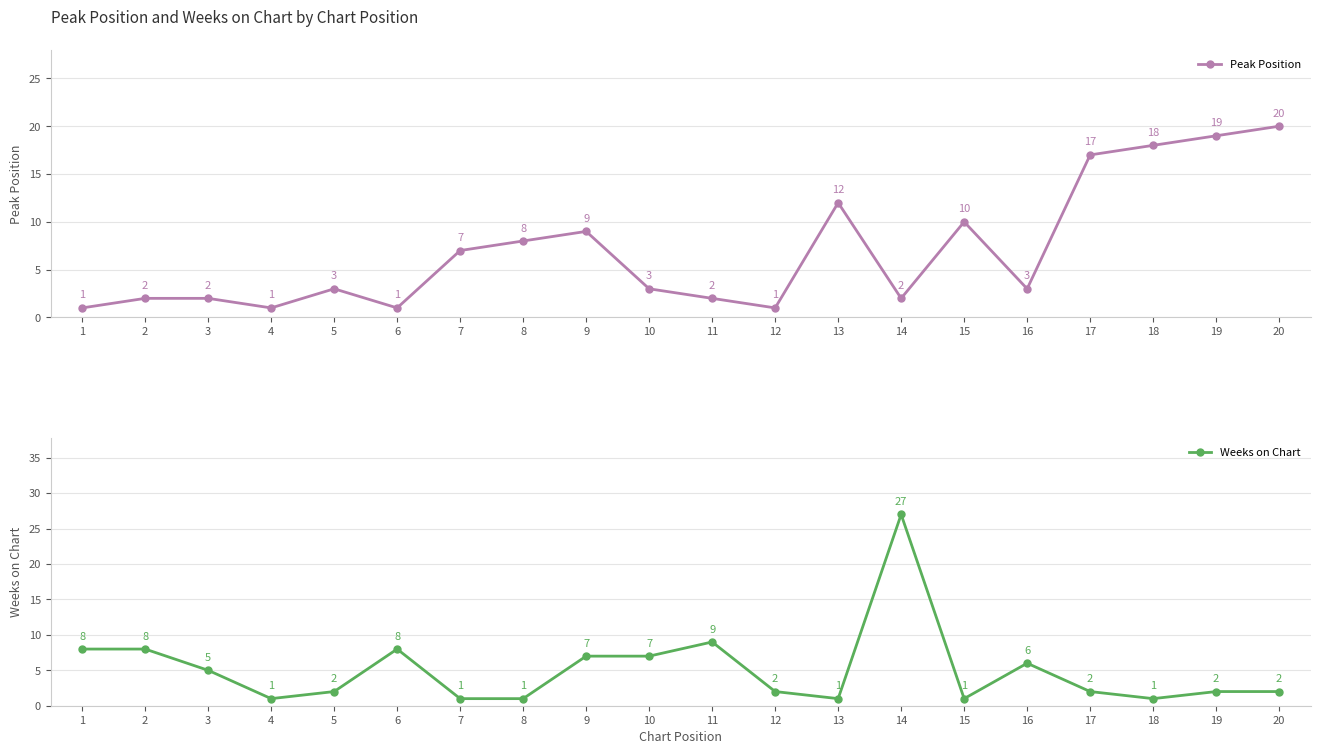

What is the value of the Peak Position point at the 7th from the left?

7